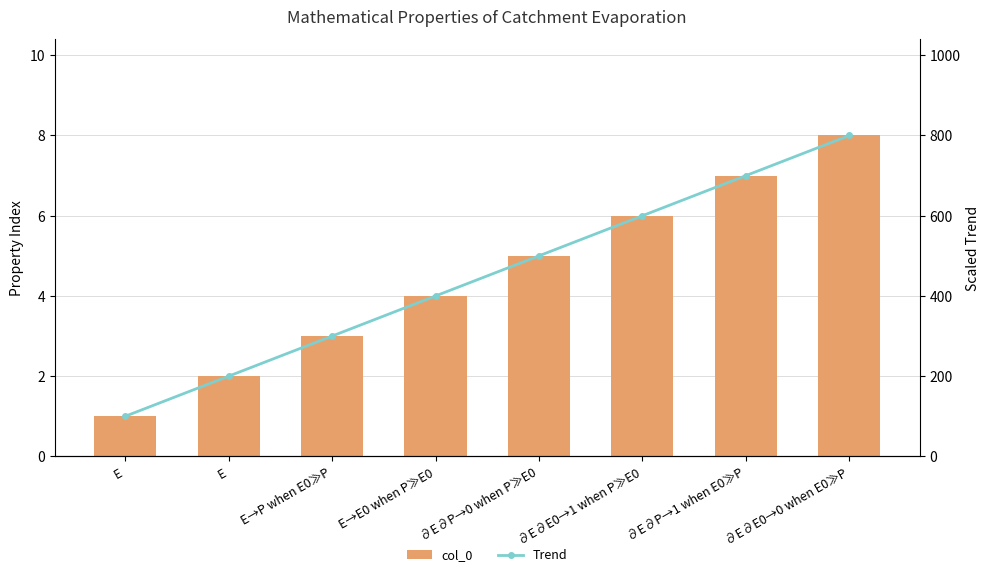

At which label does Trend first exceed 500?

∂E∂E0→1 when P≫E0